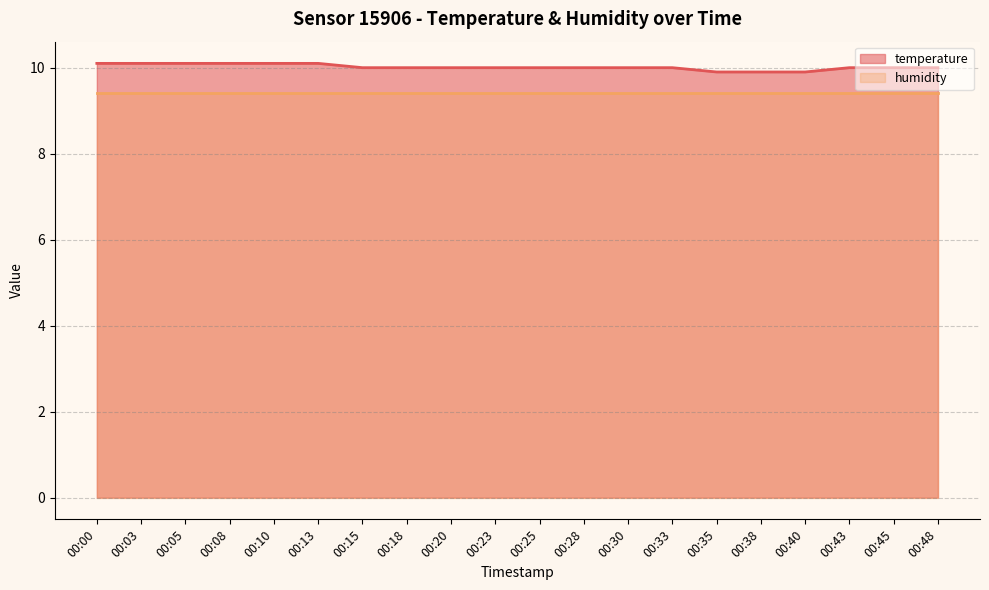

At which category does the chart reach its minimum across all series?

00:35